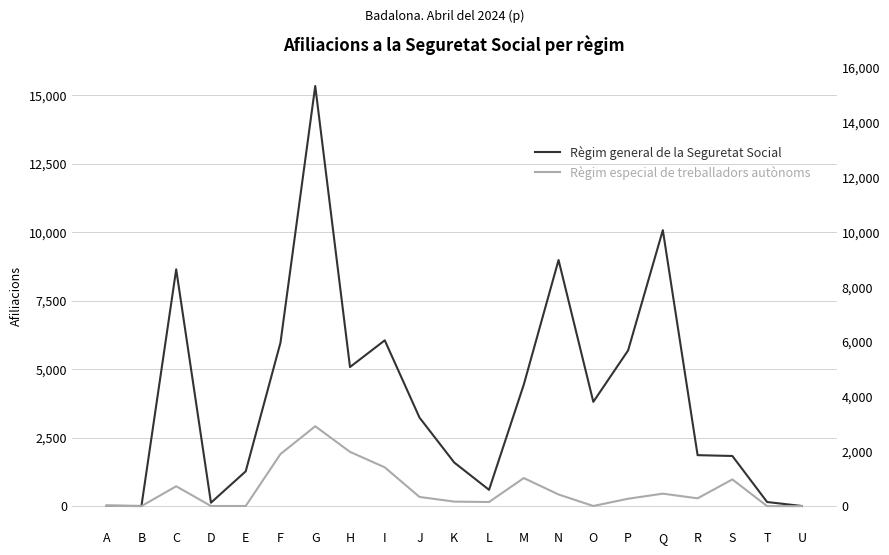

True or false: Règim general de la Seguretat Social and Règim especial de treballadors autònoms intersect in this chart.

False